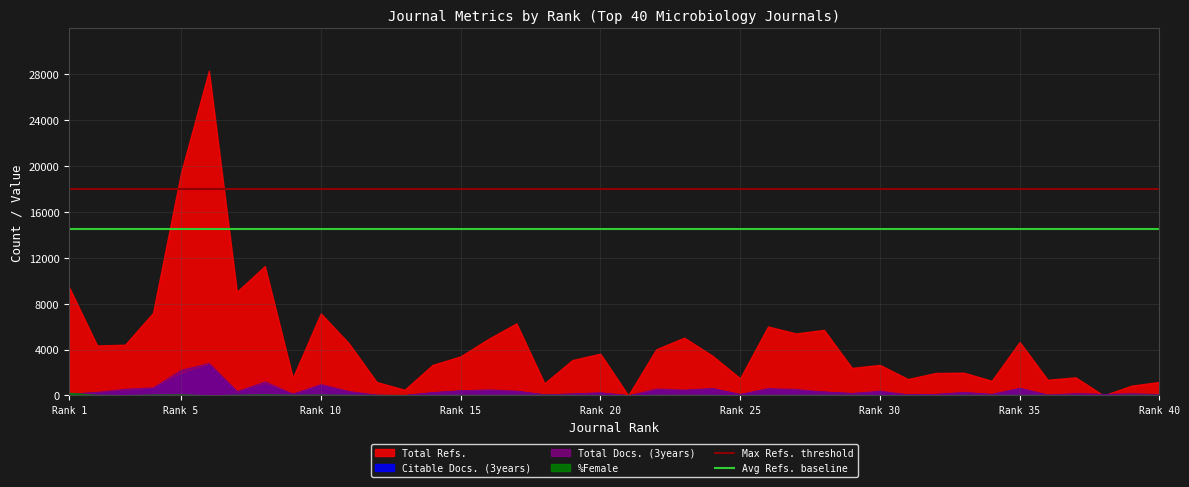

Which series has the largest total across all categories?

Total Refs.